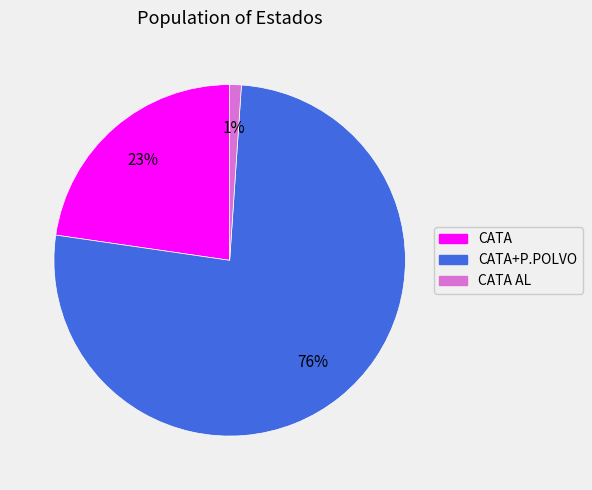

To the nearest percent, what is the difference between the largest and smallest slice percentages?

75%